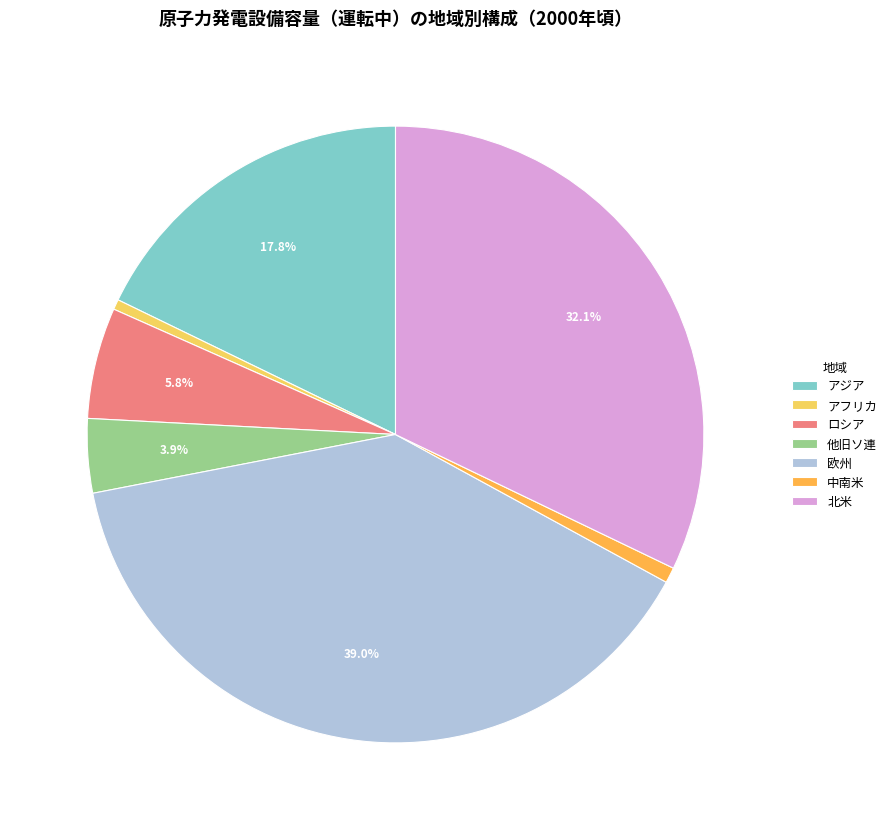

Which has a higher value, アジア or 北米?

北米